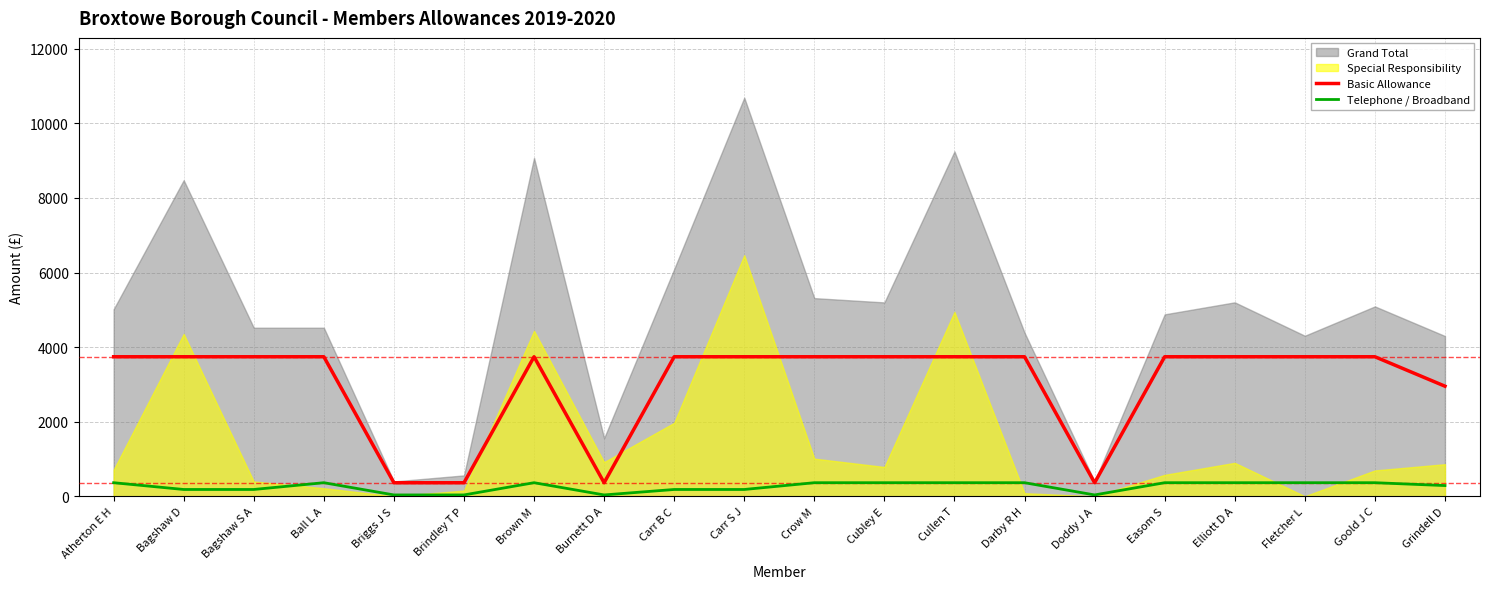

True or false: Telephone / Broadband and Basic Allowance intersect in this chart.

False